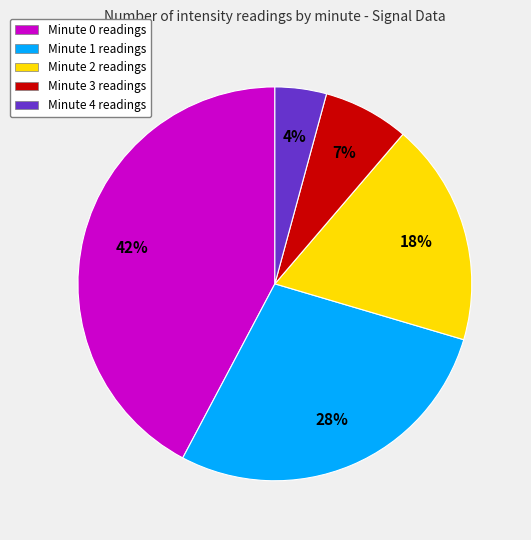

Is it true that Minute 4 is 12% of the pie?

False